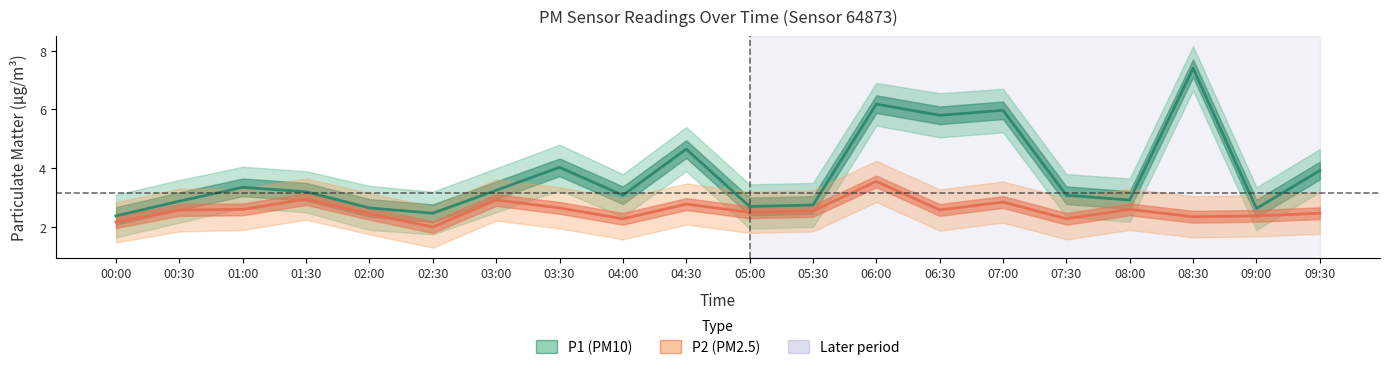

What is the difference between the maximum and minimum values in the P1 (PM10) series?

5.0